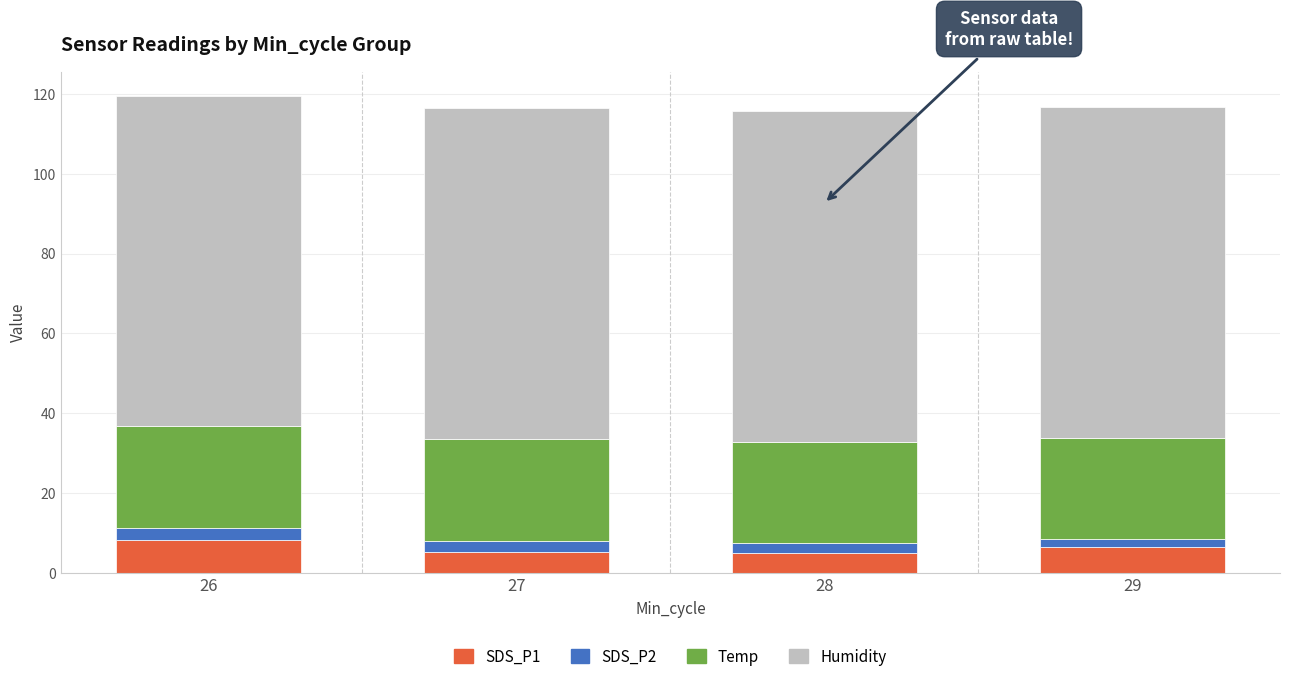

What is the total value across all series at 27?

116.5